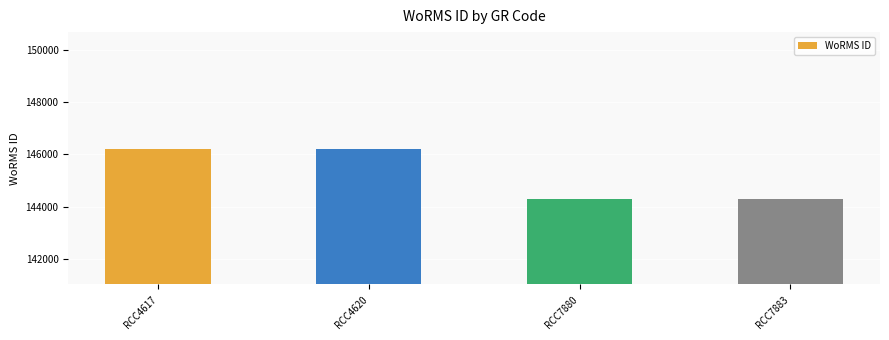

What is the maximum value shown in the chart?

146216